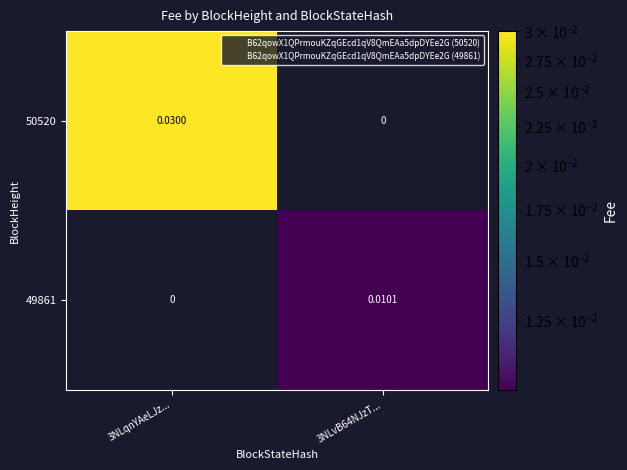

At which category is the sum across all series the highest?

3NLqnYAeLJz...